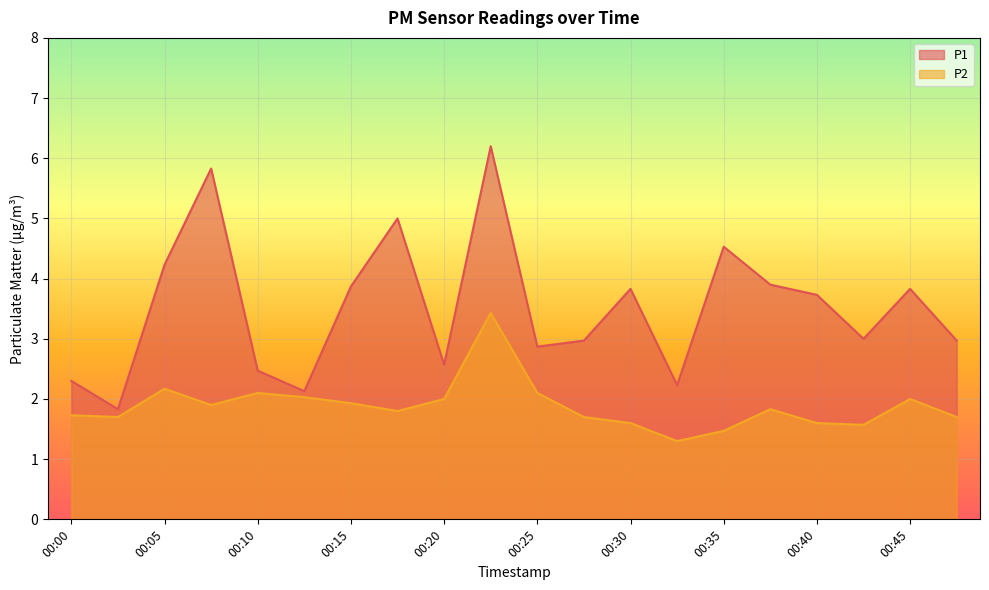

True or false: P2 and P1 cross at least once.

False